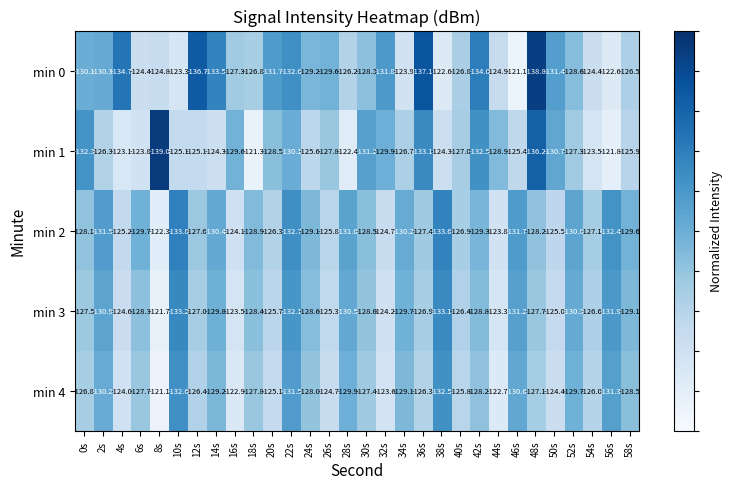

What is the spread (max minus min) of values at 38s?

11.0